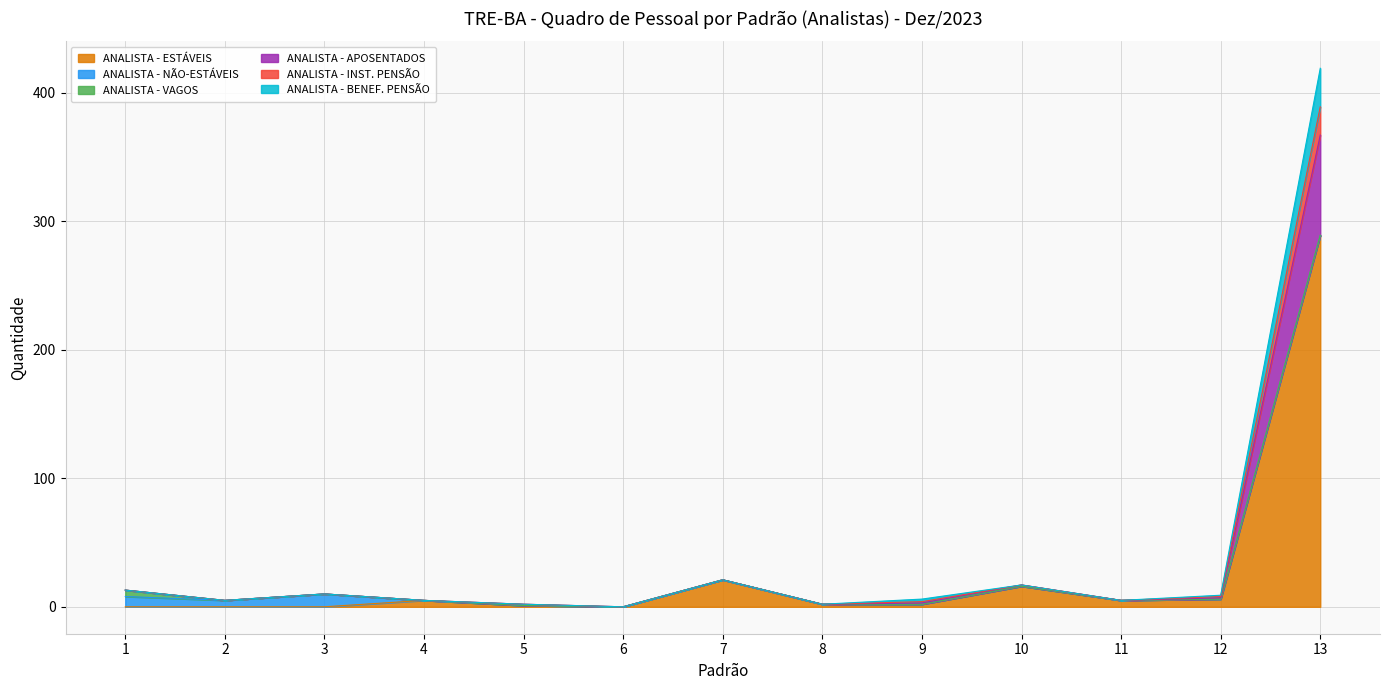

At which category is the sum across all series the highest?

13